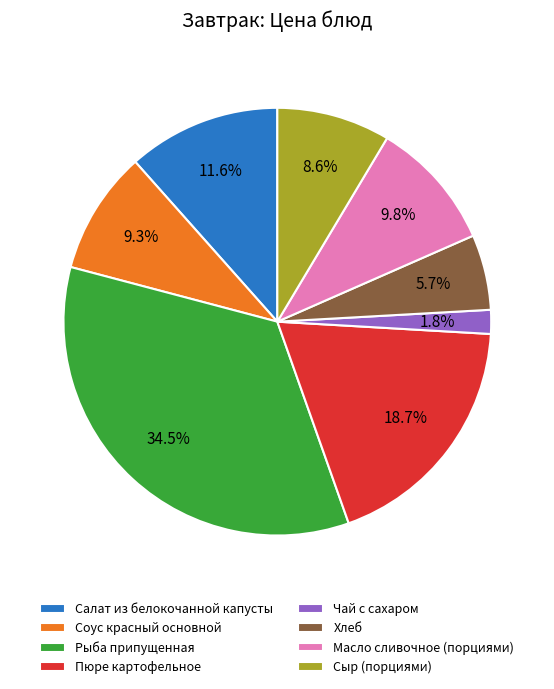

Combined, do Чай с сахаром and Сыр (порциями) account for over 50%?

No